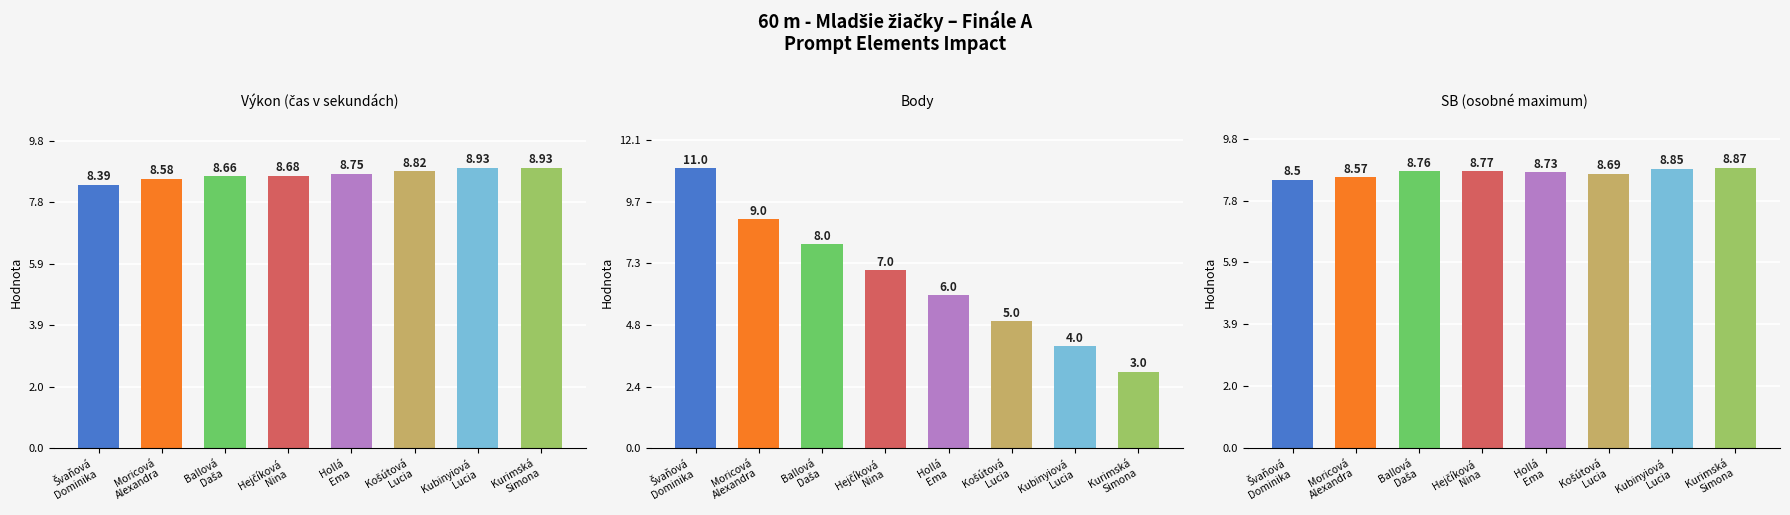

What is the maximum value for Výkon?

8.9